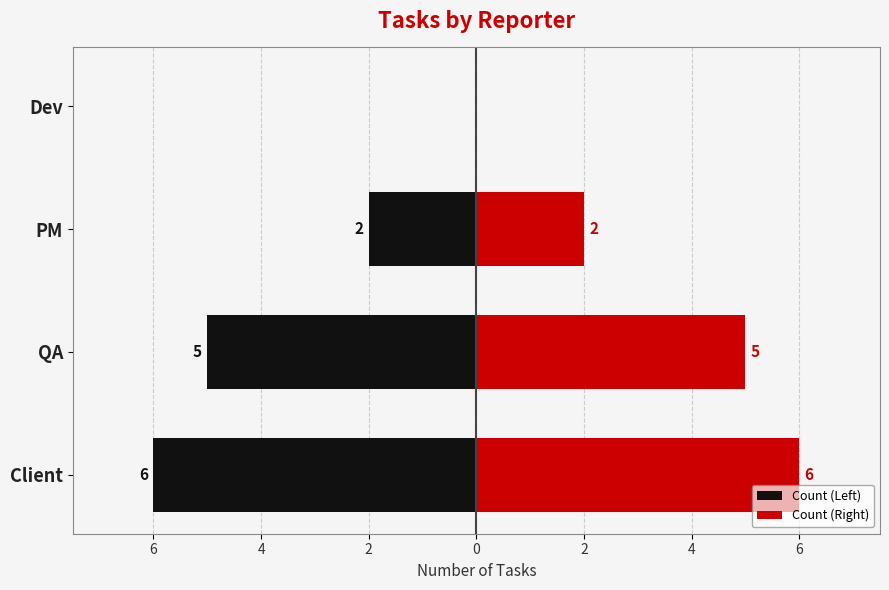

How many groups of bars are there?

4